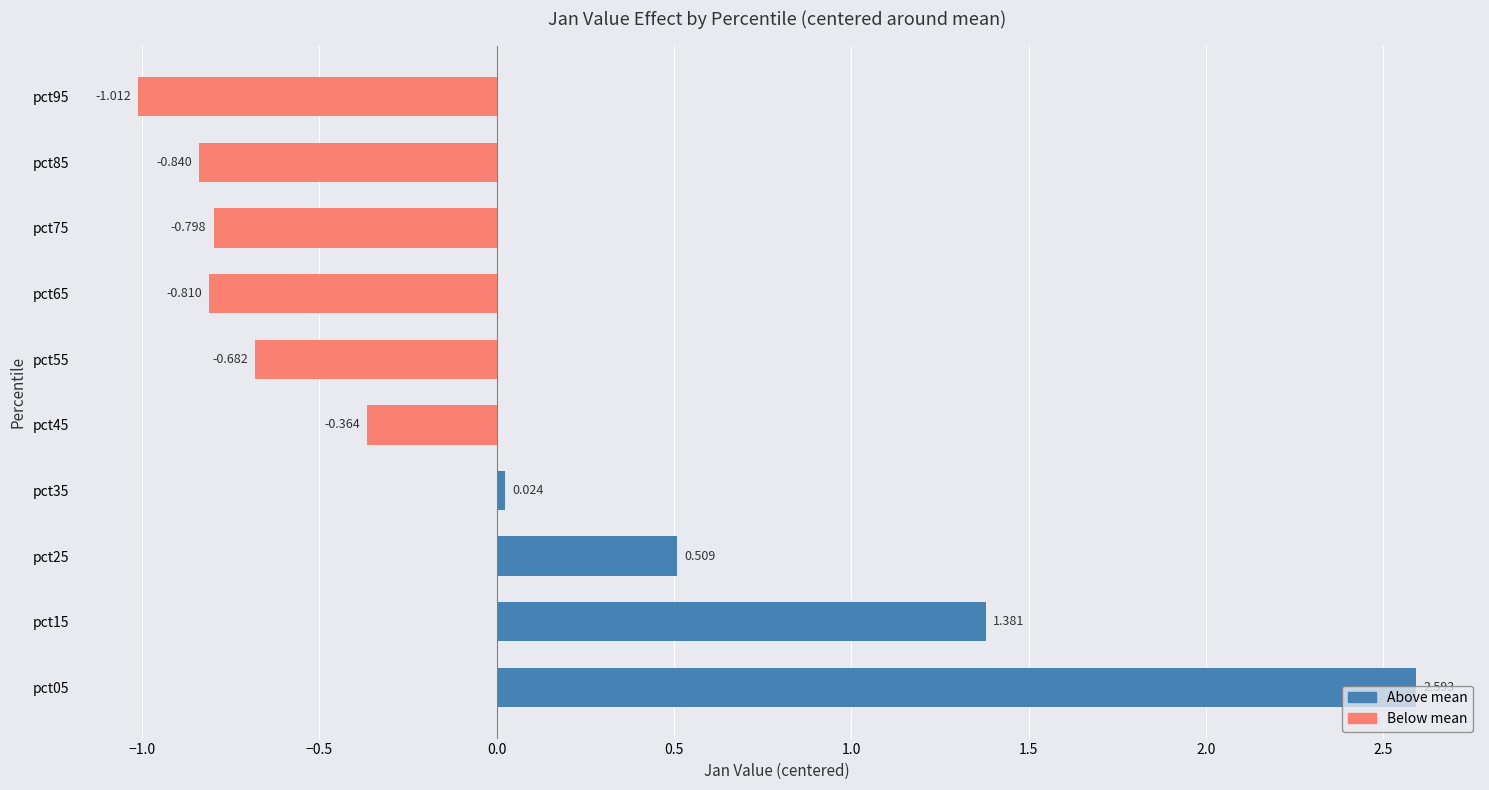

Count the number of categories in the chart.

10